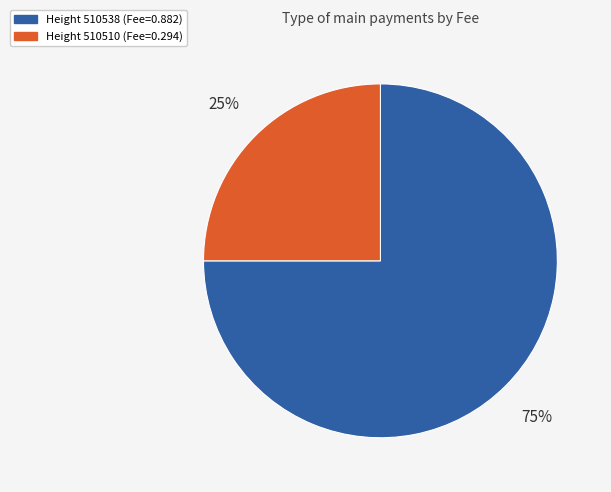

Does any single category account for the majority?

Yes